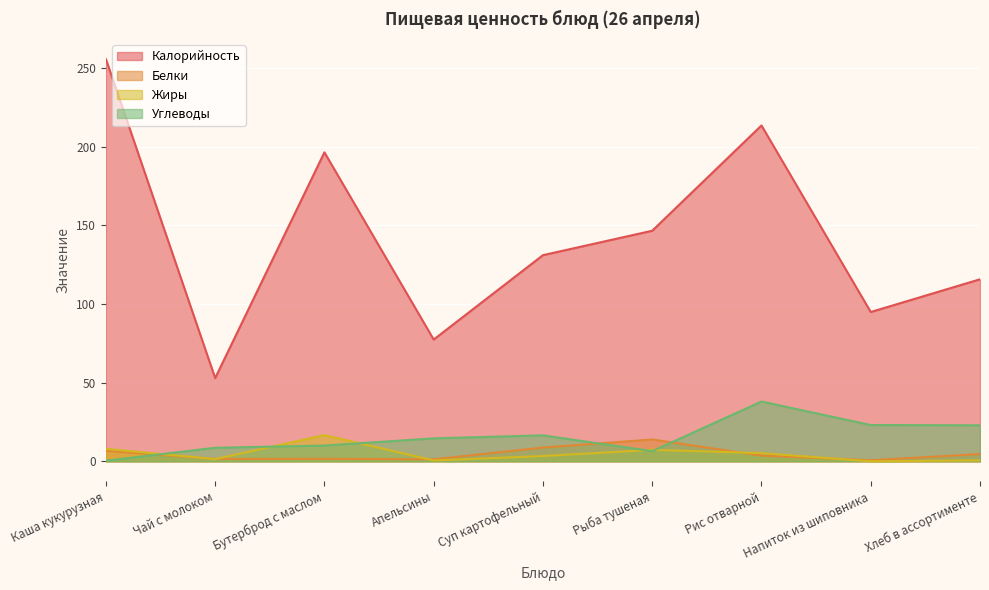

What is the difference between the Углеводы values at Напиток из шиповника and Хлеб в ассортименте?

0.2